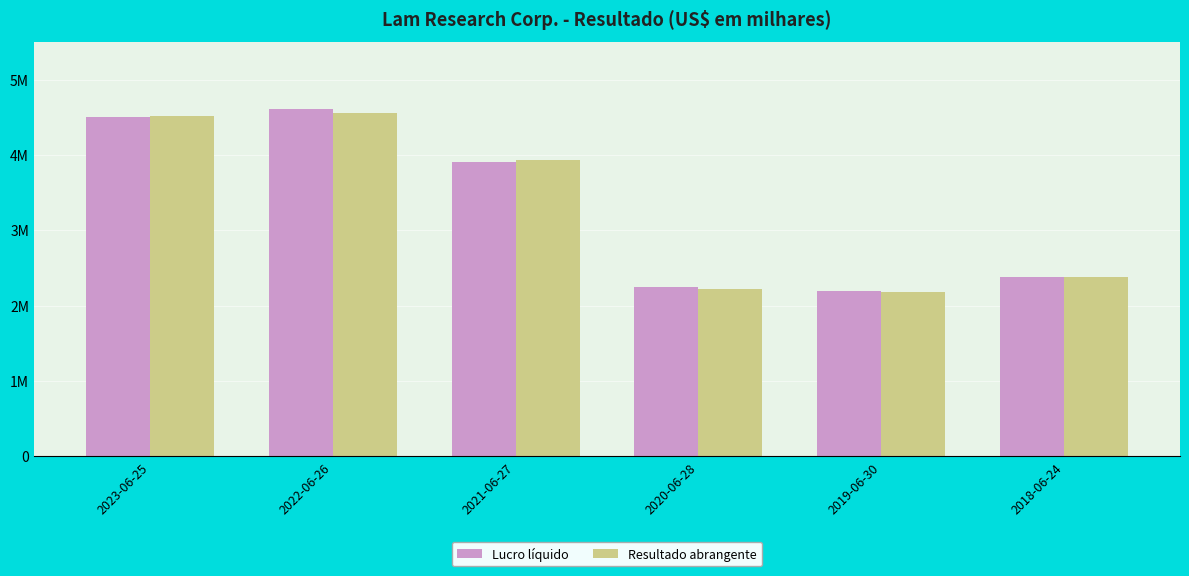

At which label is Lucro líquido closest to 3398358?

2021-06-27